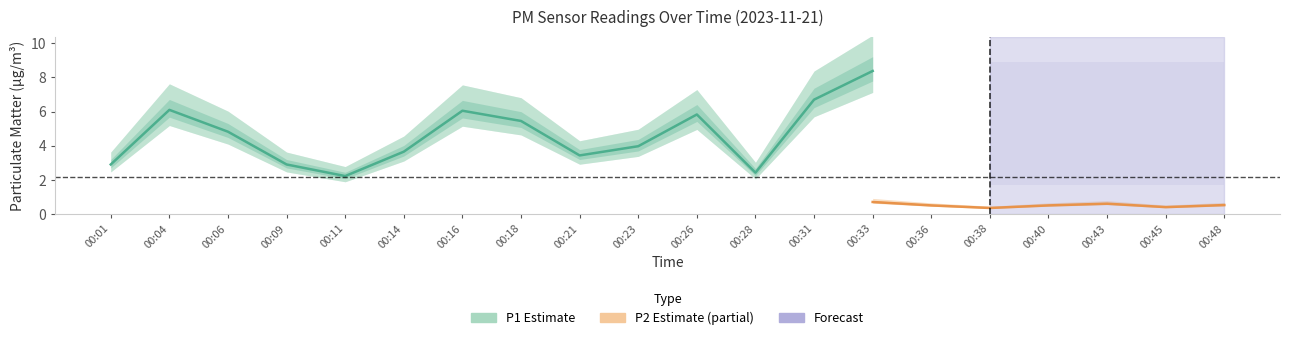

Is this an area chart (filled region under the line)?

No